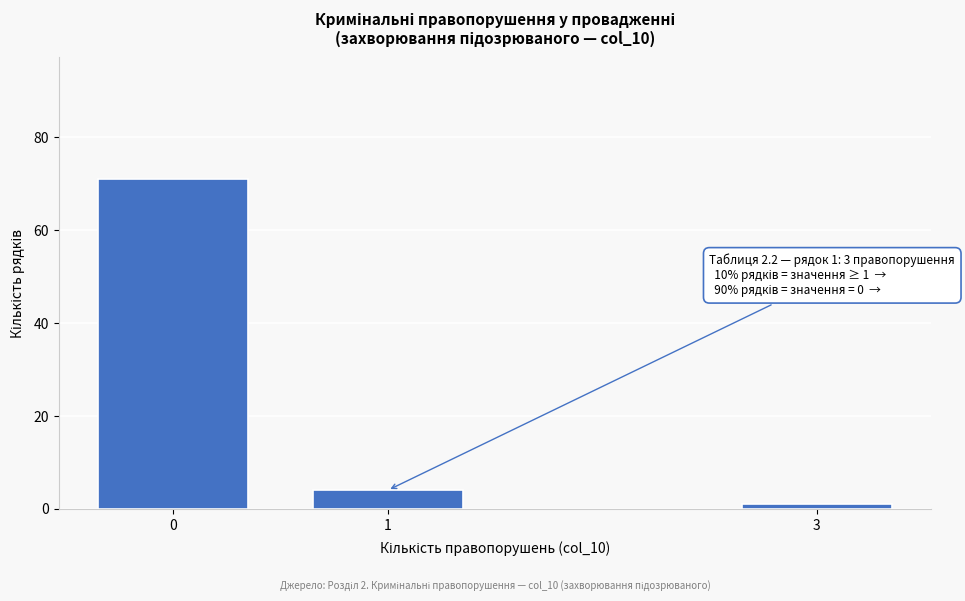

Reading right to left, list all the values displayed in this chart.

1	4	71